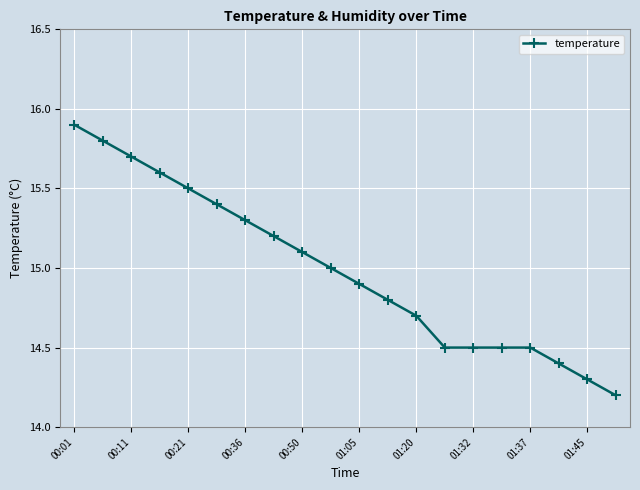

How many lines are shown in the chart?

1